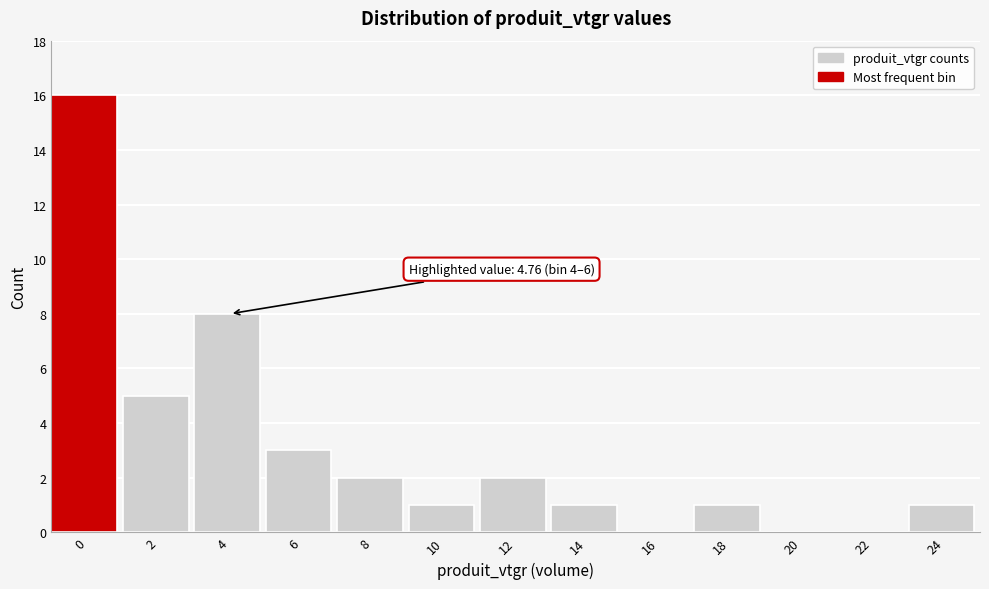

Reading right to left, extract all data points from this chart.

24=1	22=0	20=0	18=1	16=0	14=1	12=2	10=1	8=2	6=3	4=8	2=5	0=16